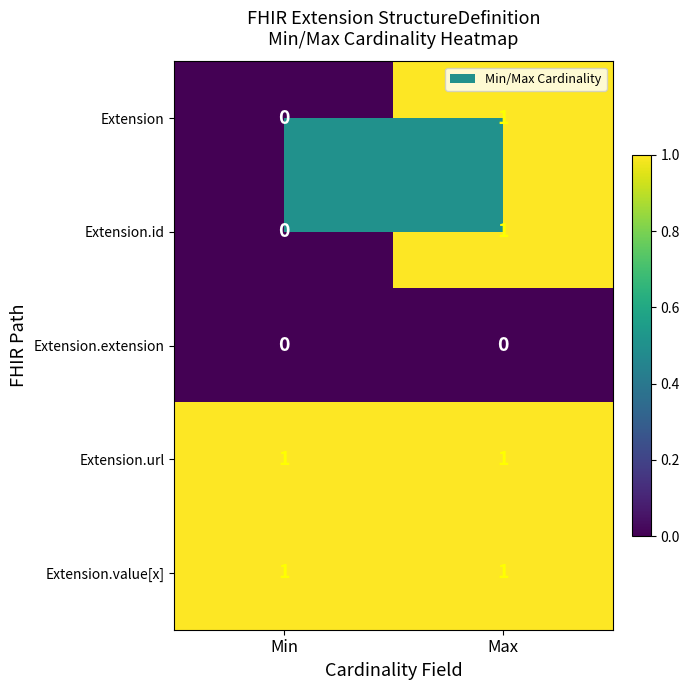

The value of Extension.extension at Min is 0. True or false?

True